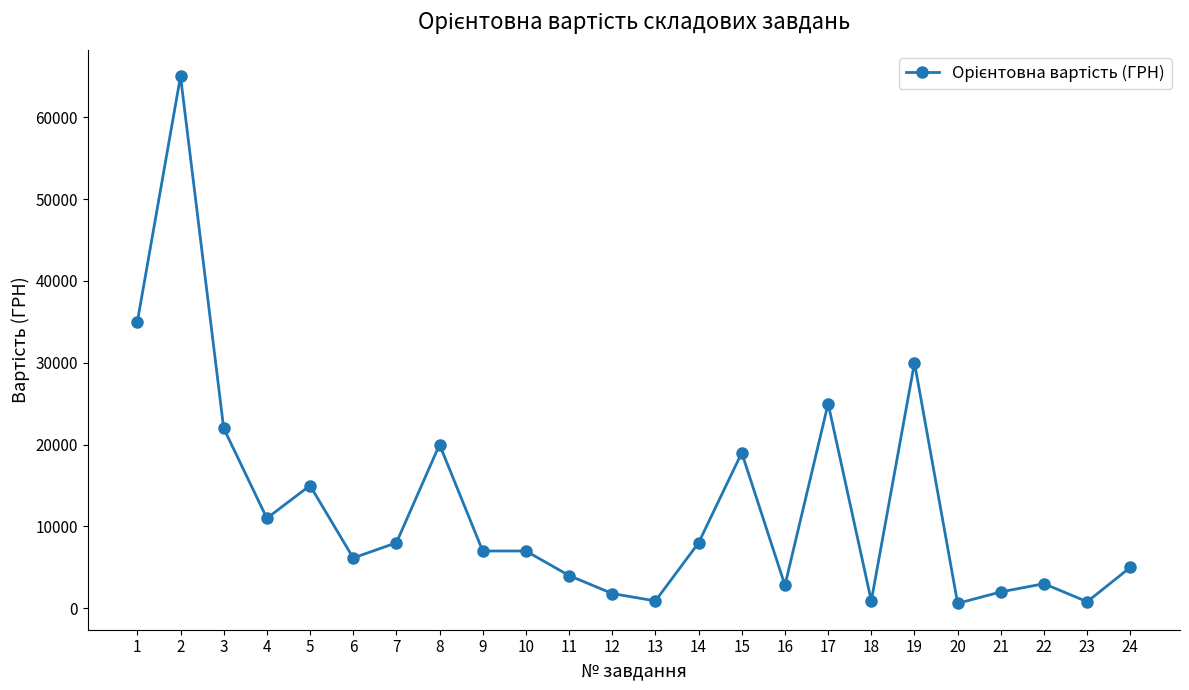

Between 15 and 19, which is larger?

19